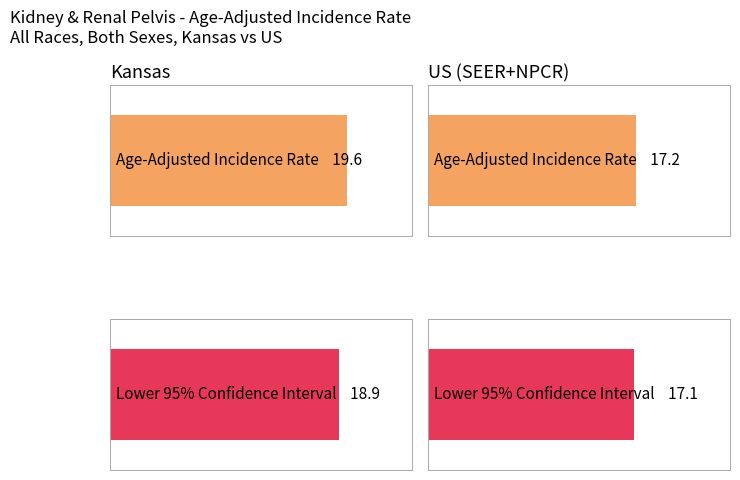

Is it true that Age-Adjusted Incidence Rate equals 8.4 at US (SEER+NPCR)?

False